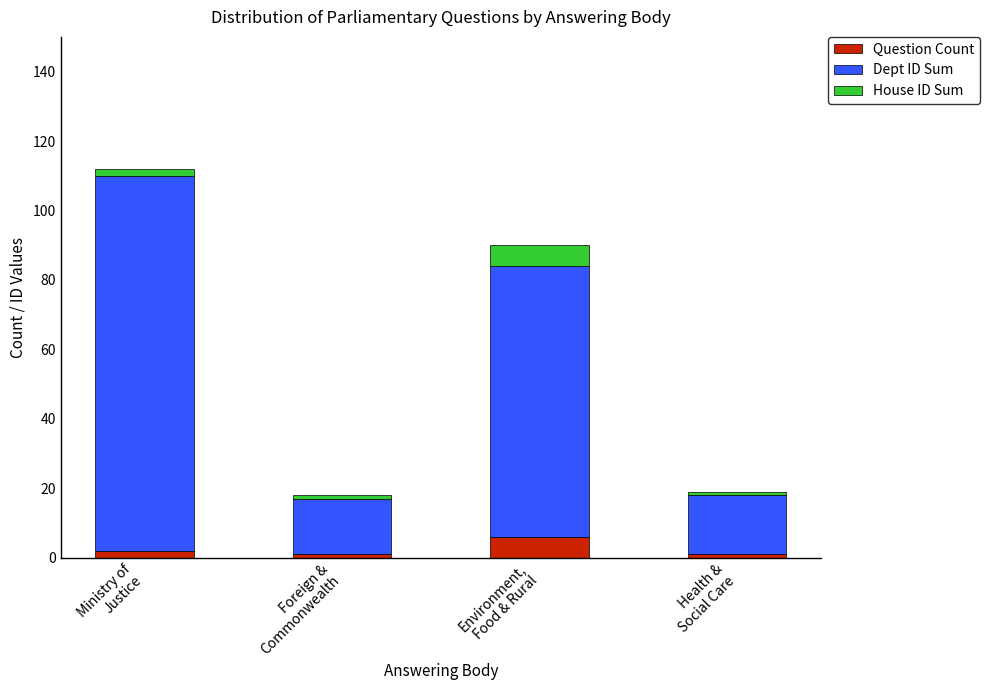

How many data points does each series have?

4